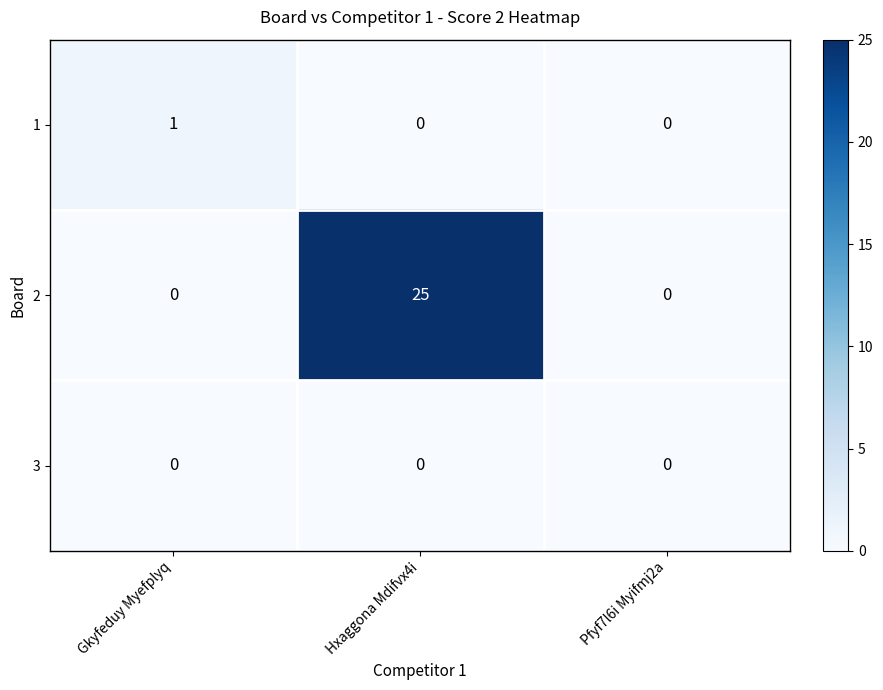

What is the spread (max minus min) of values at Hxaggona Mdifvx4i?

25